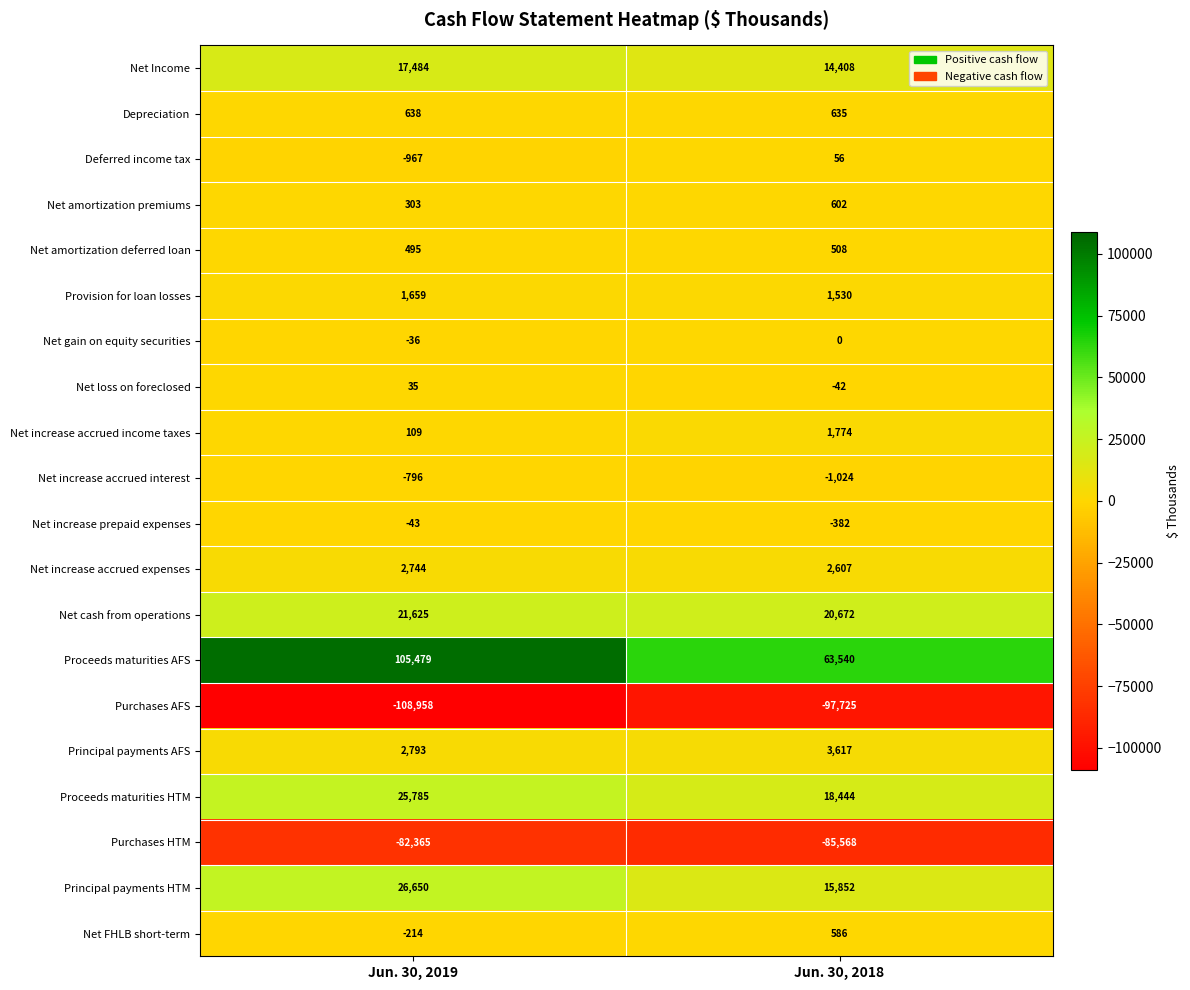

What is the sum of the Net Income values at Jun. 30, 2018 and Jun. 30, 2019?

31892